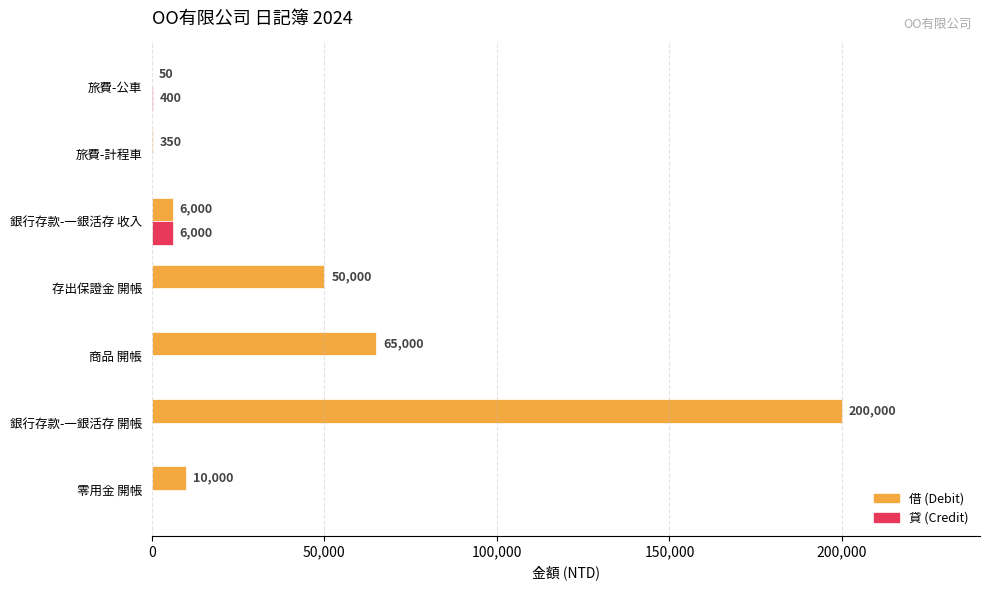

Between 商品 開帳 and 存出保證金 開帳, which series saw the biggest shift?

借 (Debit)